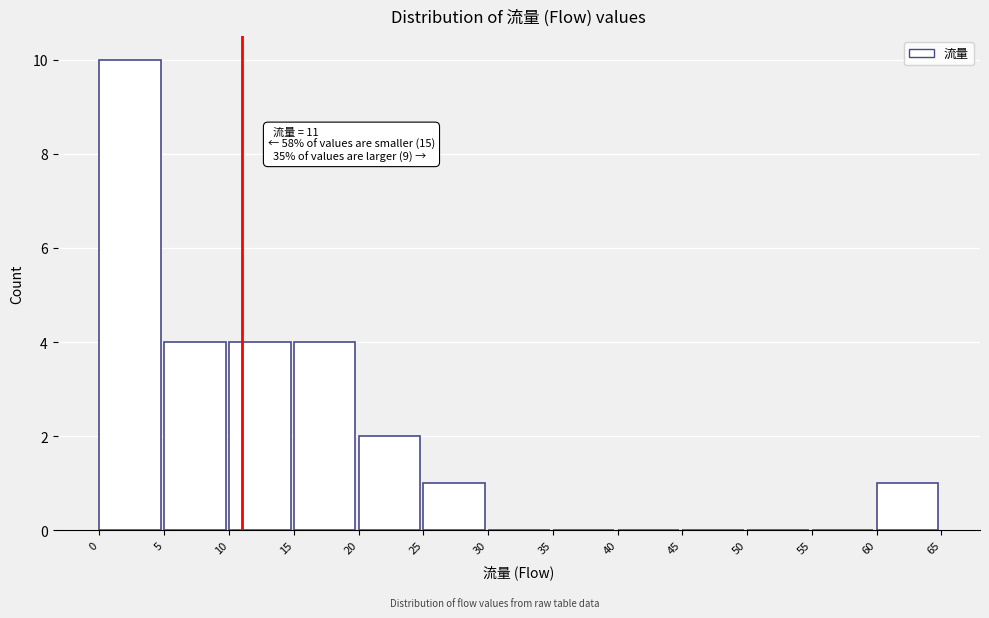

Over which range of the x-axis is the bar tallest?

0 to 5